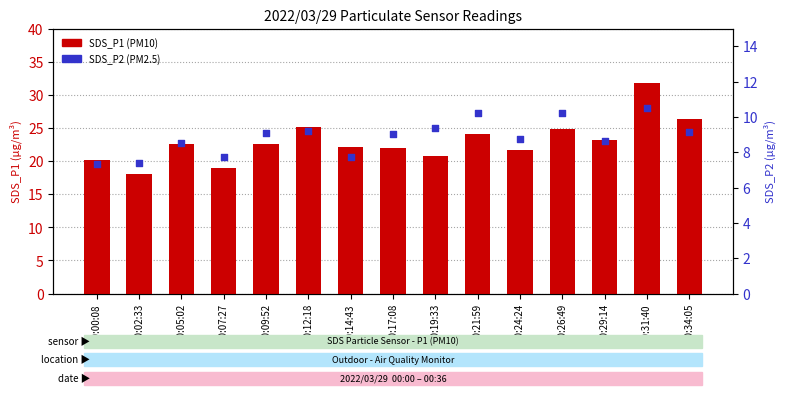

Which series contains the lowest Y value?

SDS_P2